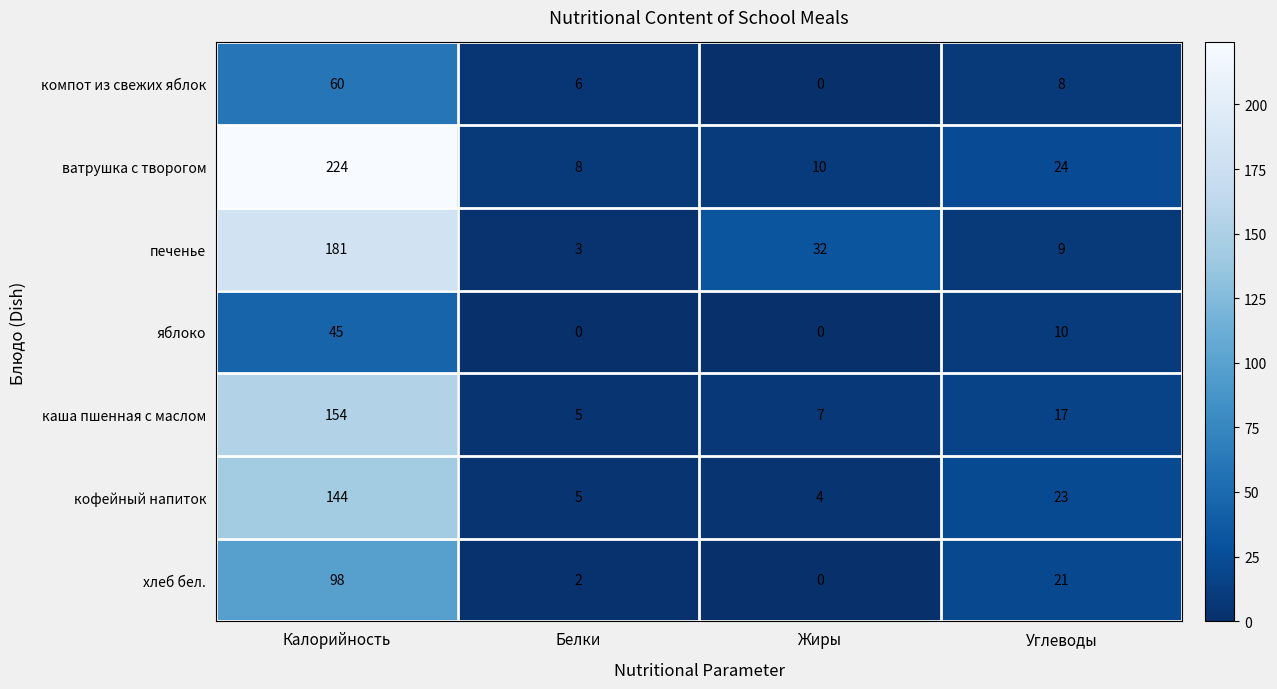

What value does the ватрушка с творогом series have at Жиры, to the nearest 10?

10